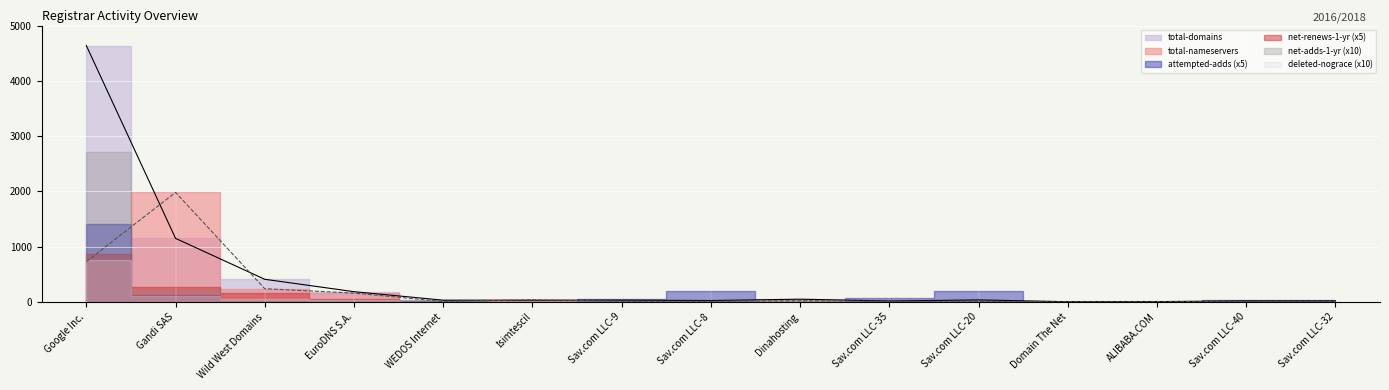

What is the value of the net-adds-1-yr point at the 8th from the left?

2